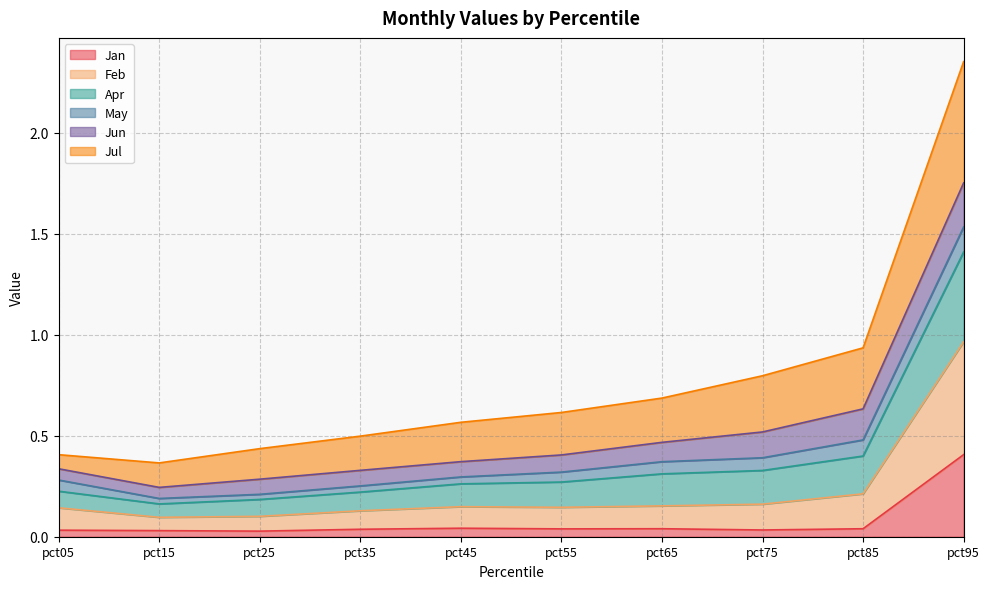

In Feb, how many points are lower than both neighbors (excluding endpoints)?

1